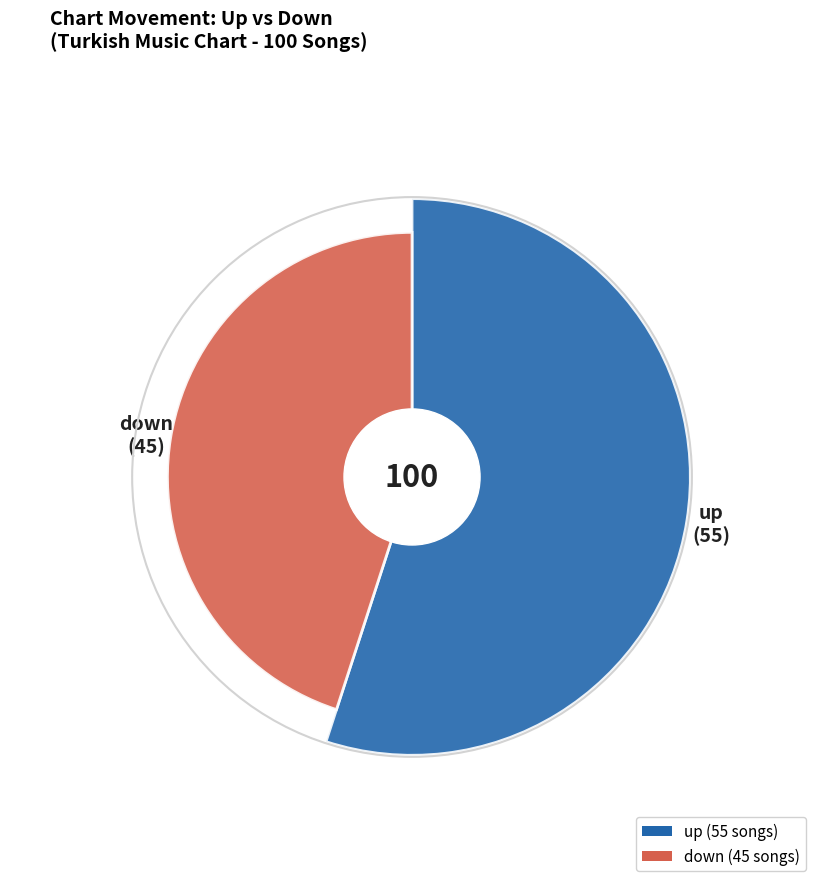

Is it true that down is 52% of the pie?

False